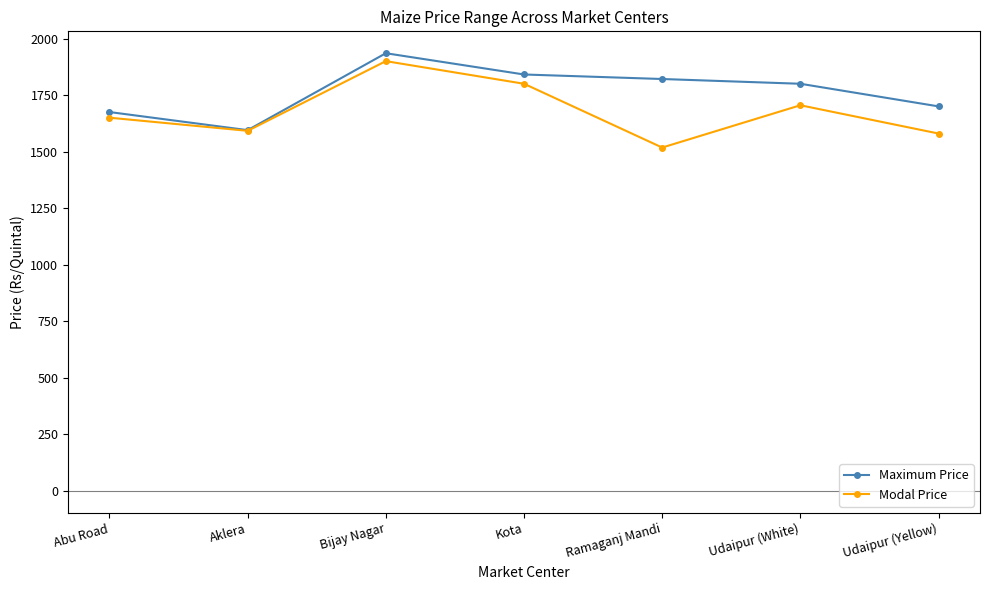

What is the label of the 3rd point from the right?

Ramaganj Mandi